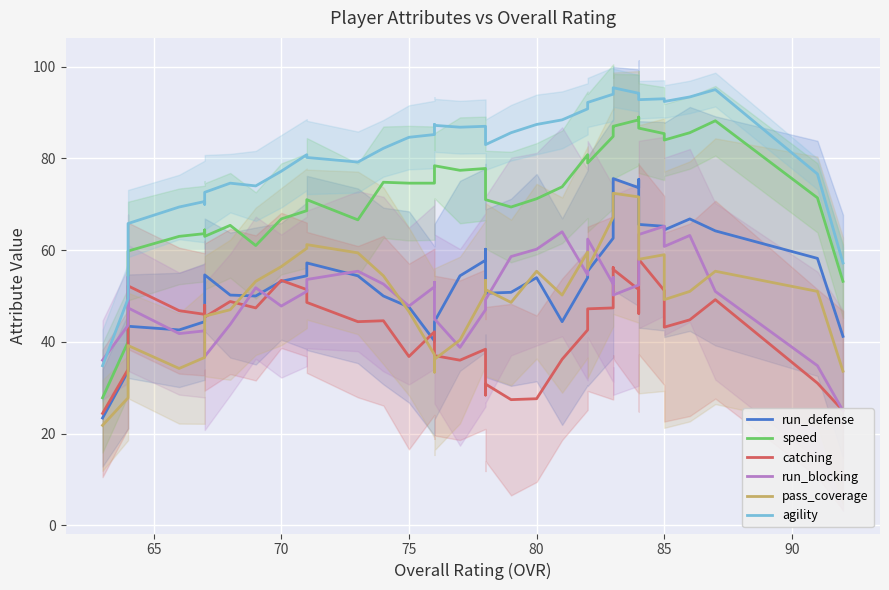

Which series ends up on top after the final intersection of pass_coverage and catching?

pass_coverage